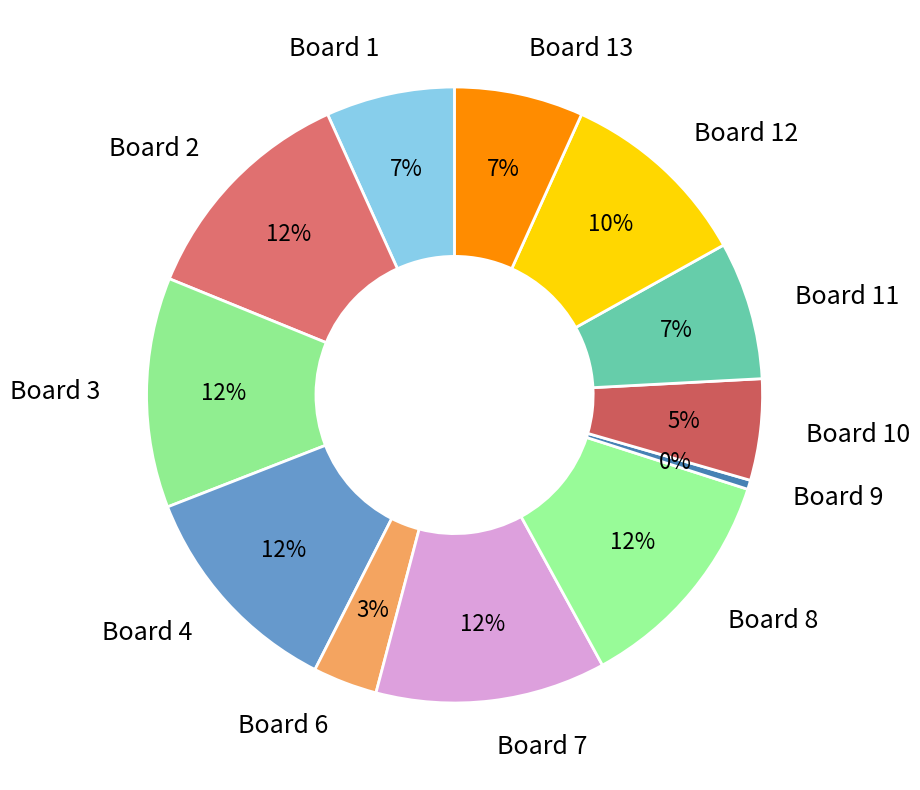

How many slices are in this pie chart?

12